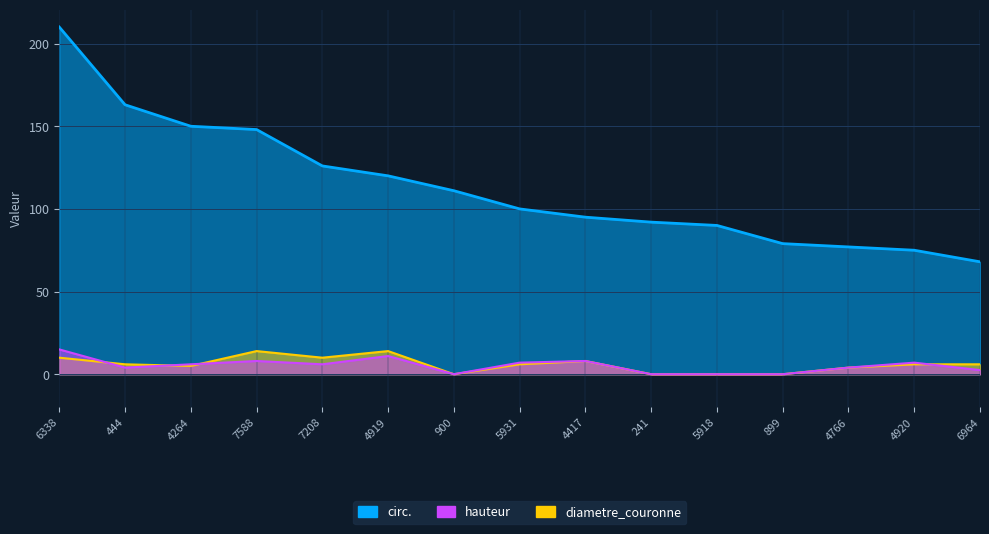

Reading right to left, what are all the values shown in this chart?

circ.: 68.0	75.0	77.0	79.0	90.0	92.0	95.0	100.0	111.0	120.0	126.0	148.0	150.0	163.0	210.0
hauteur: 2.5	7.0	4.0	0.0	0.0	0.0	8.0	7.0	0.0	11.0	6.0	8.0	6.0	4.0	15.0
diametre_couronne: 6.0	6.0	4.0	0.0	0.0	0.0	8.0	6.0	0.0	14.0	10.0	14.0	5.0	6.0	10.0